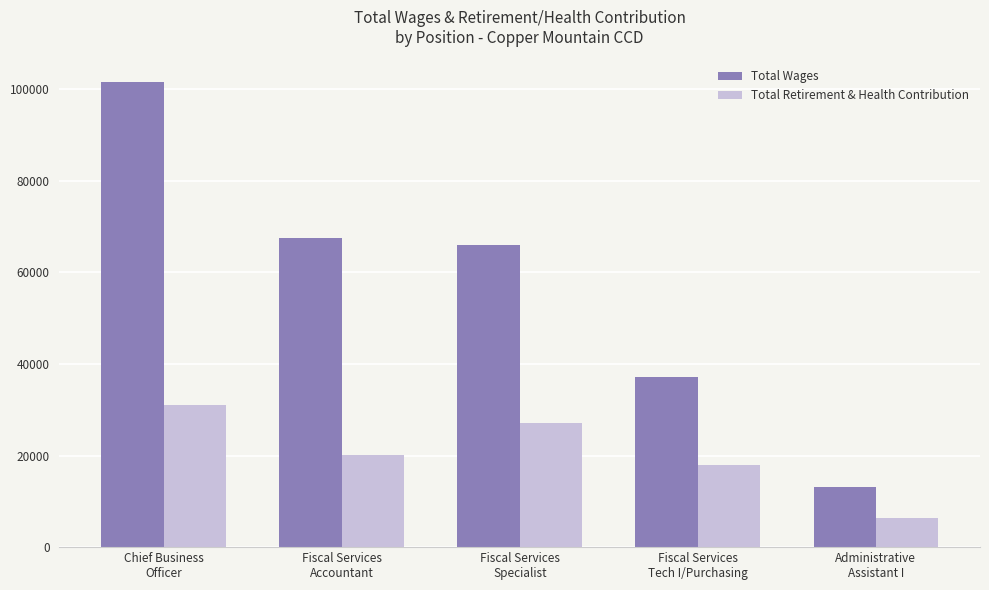

Which series has the largest total across all categories?

Total Wages